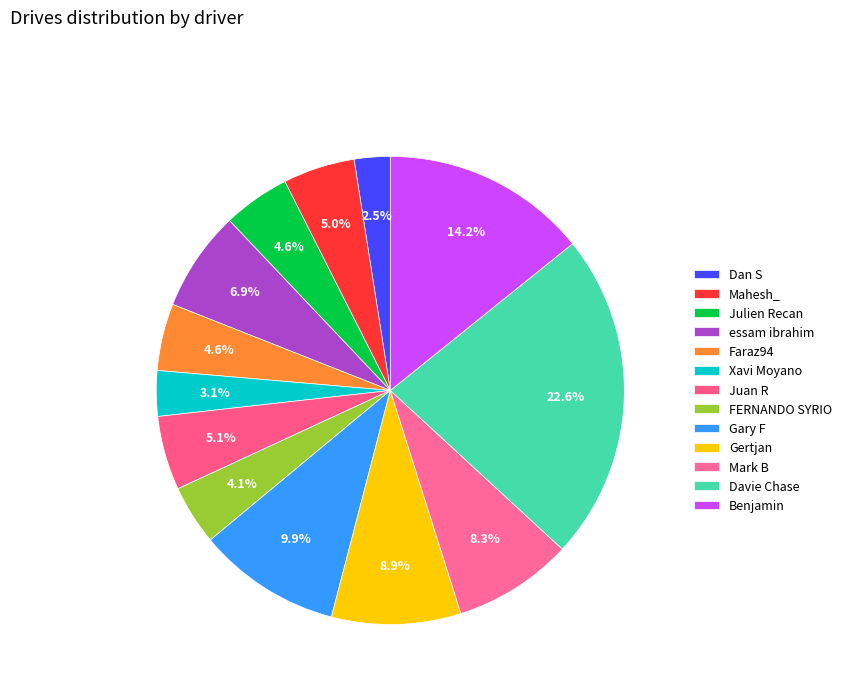

Which slice is the largest?

Davie Chase